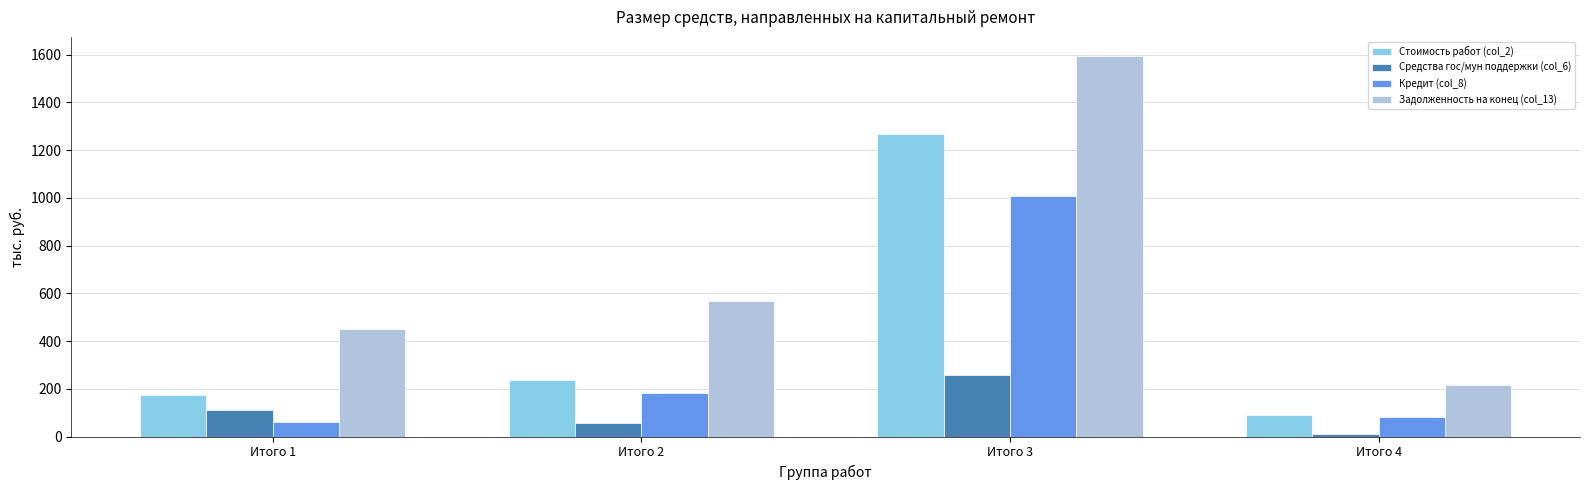

What is the maximum value for Задолженность на конец (col_13)?

1594.8